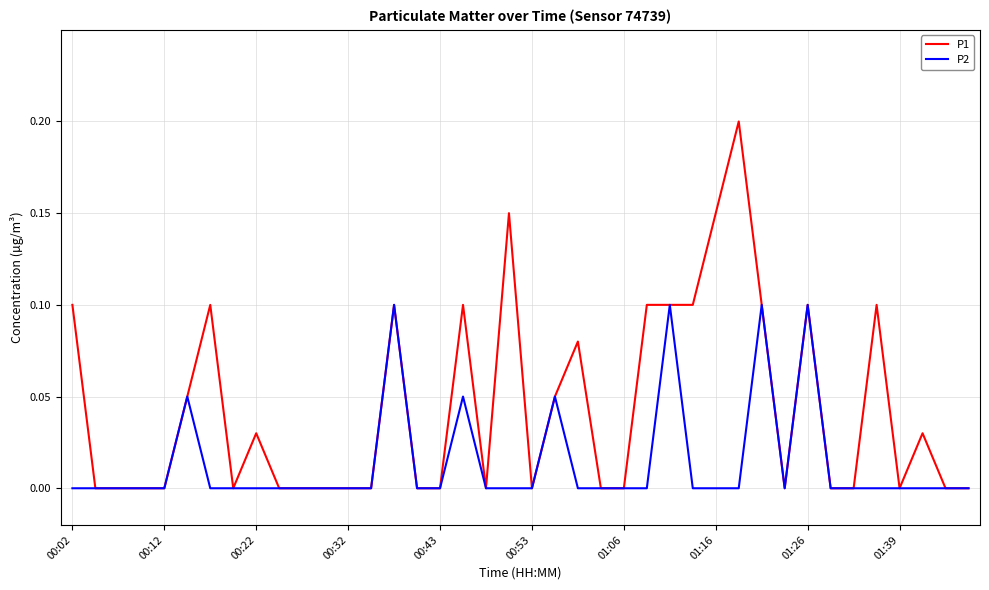

What is the difference between the maximum and minimum values in the P1 series?

0.2